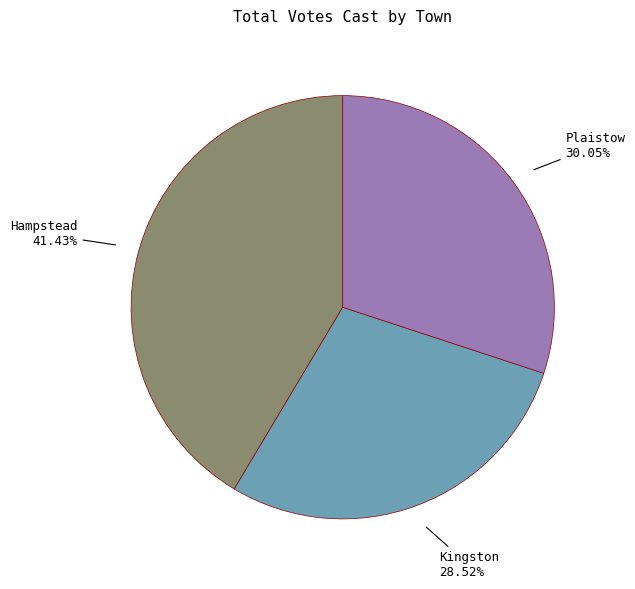

To the nearest percent, what is the combined percentage of Hampstead and Plaistow?

71%